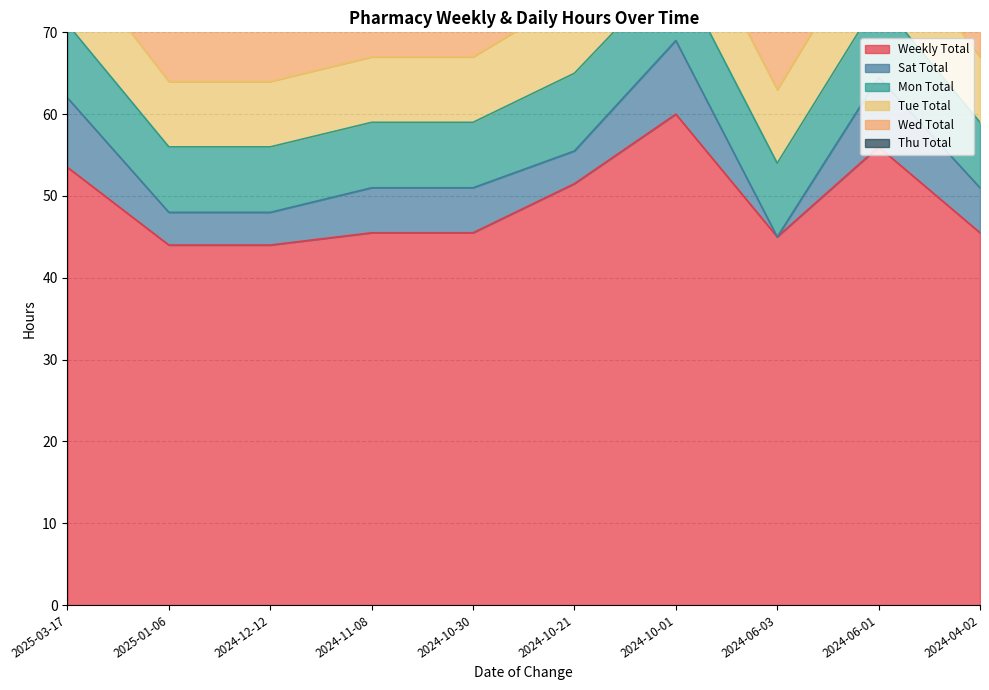

True or false: Thu Total and Mon Total cross at least once.

False